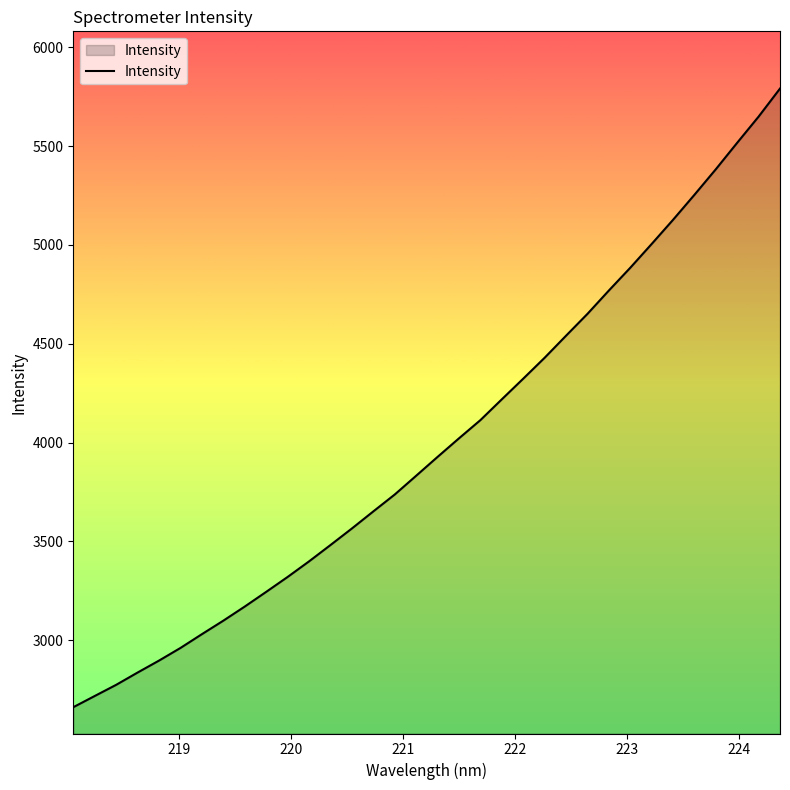

What is the sum of all values?

135978.7